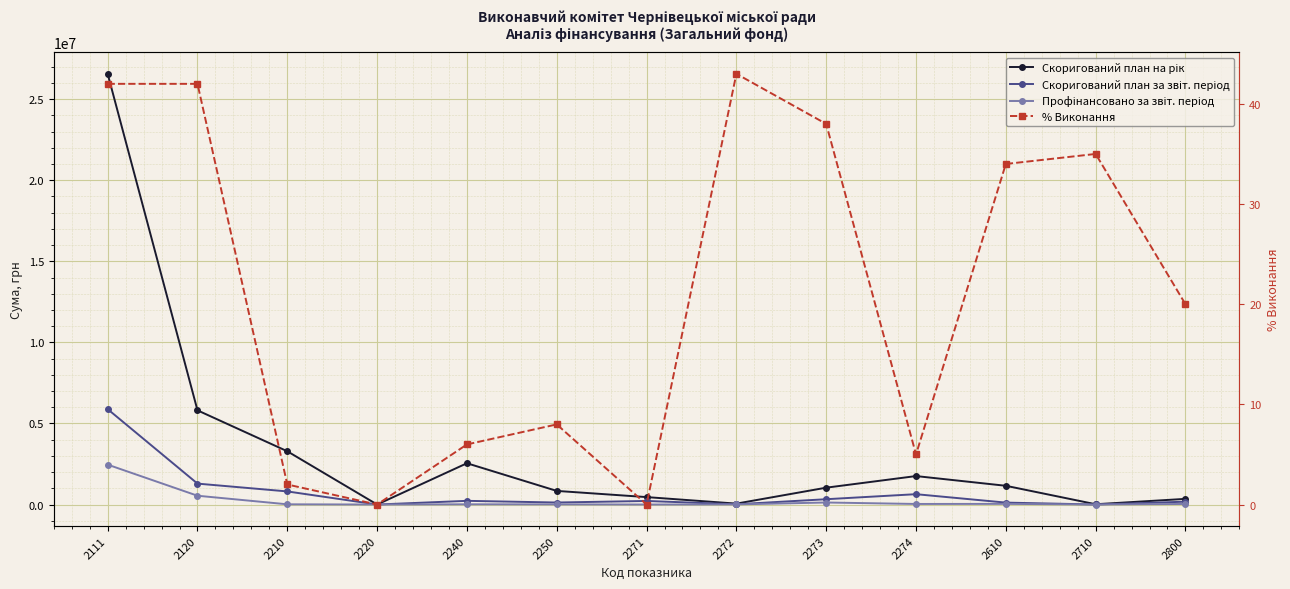

At how many categories does at least one series exceed 265584?

10